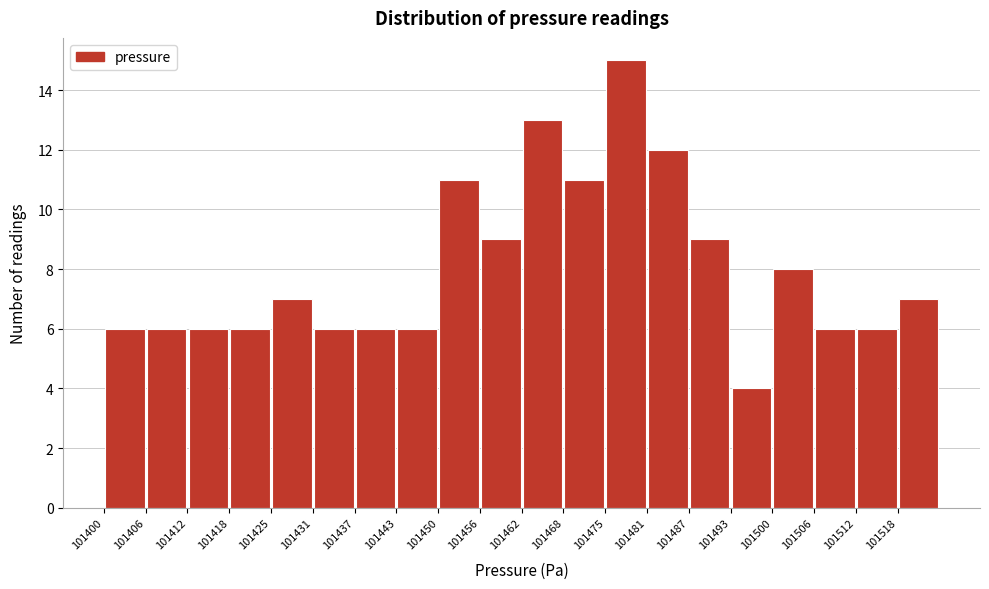

Which range on the x-axis has the tallest bar?

101475 to 101481